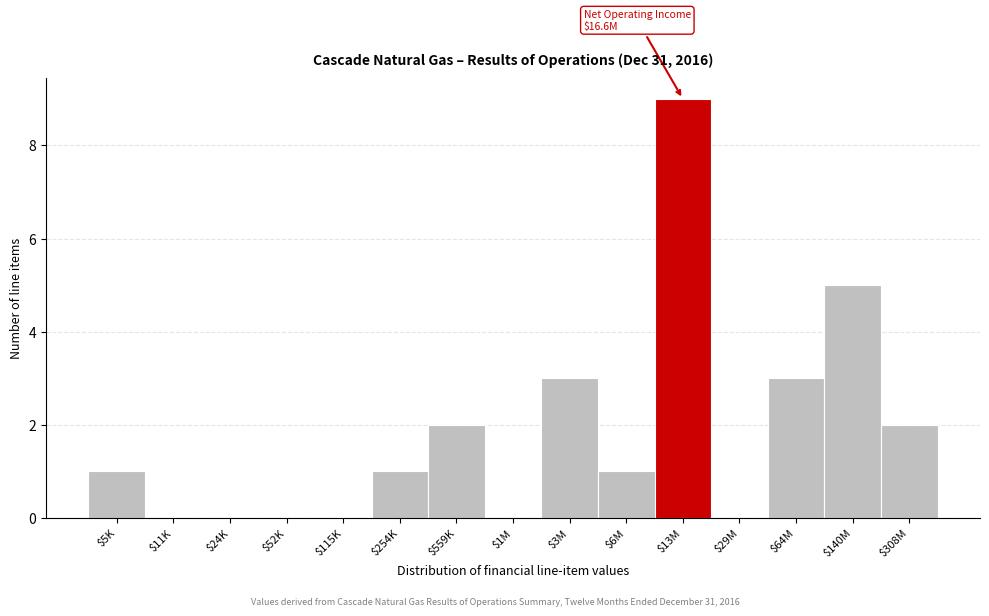

The value at $29M is 3. True or false?

False